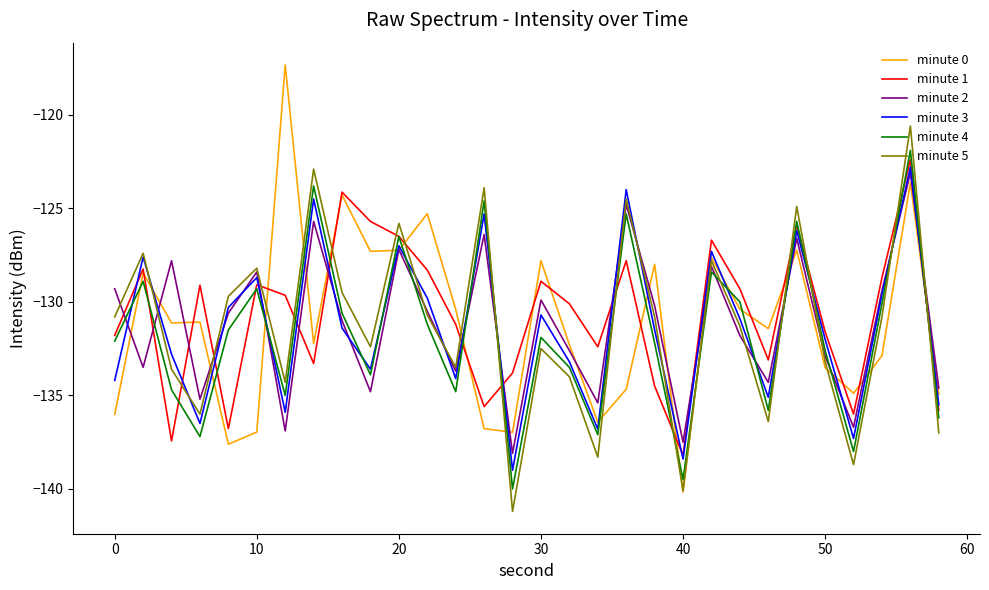

Which series has the widest spread of values?

minute 0